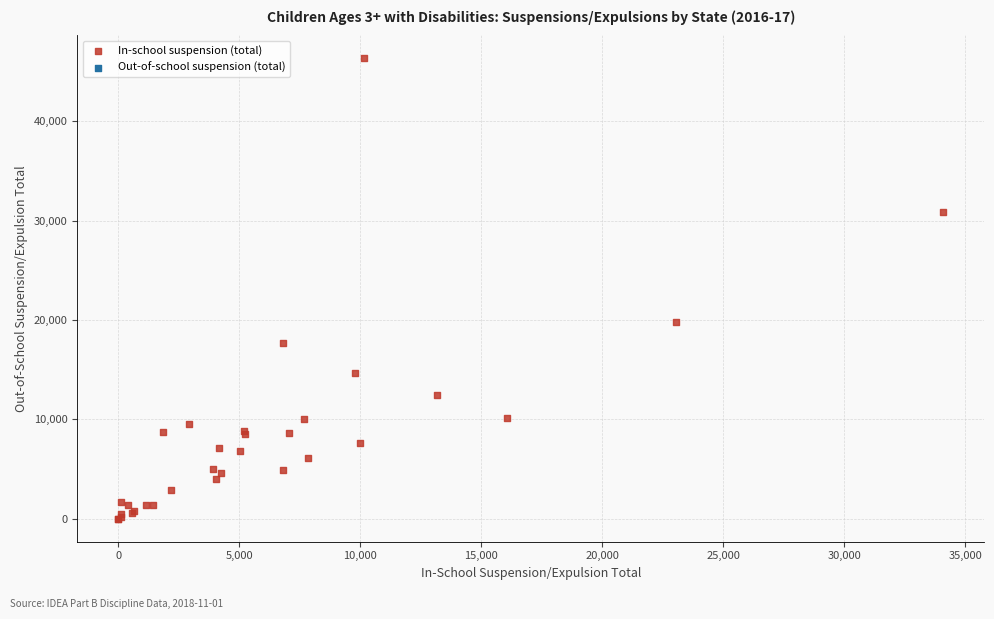

What Y value in the scatter plot is closest to 23167?

19773